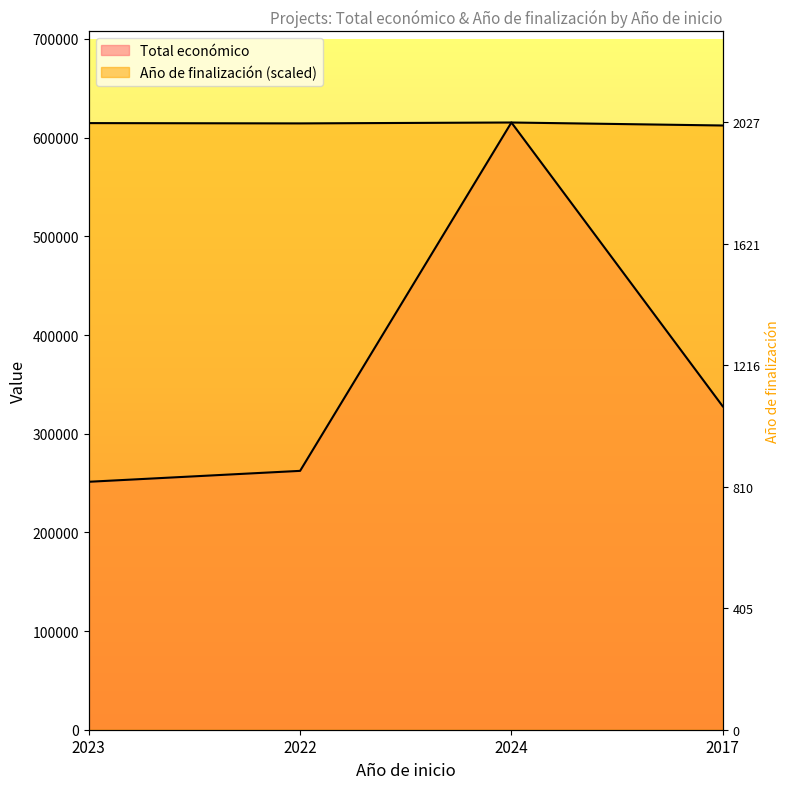

True or false: Año de finalización has more than 2 interior local peaks.

False